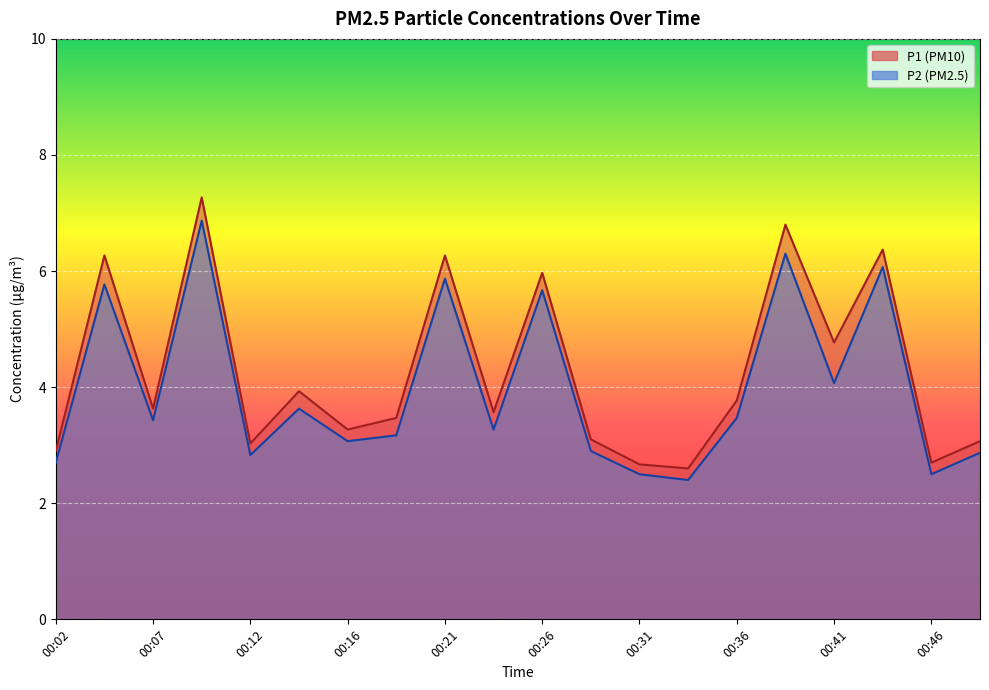

True or false: P2 and P1 cross at least once.

False